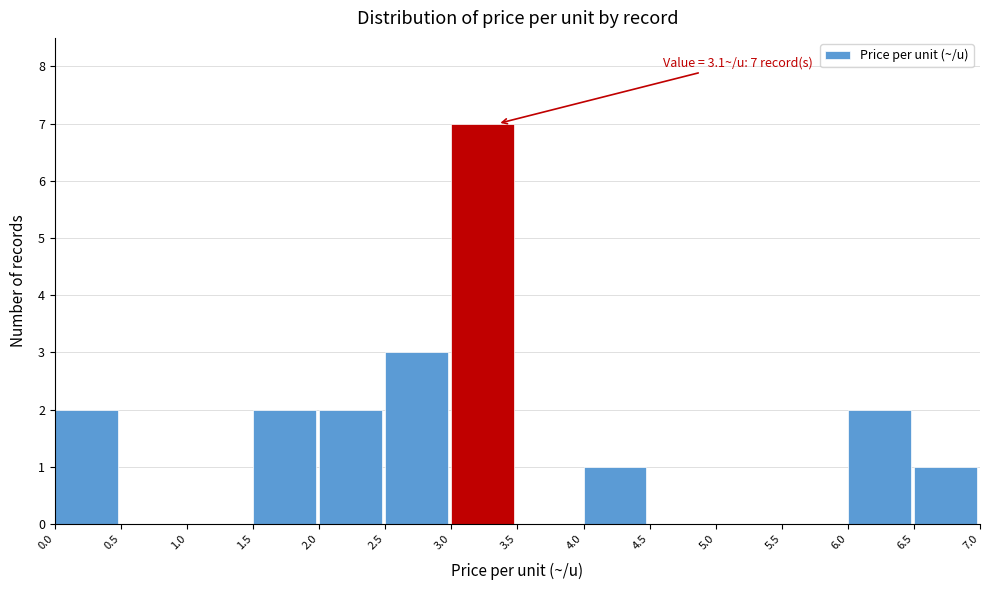

Over which range of the x-axis is the bar tallest?

3.0 to 3.5